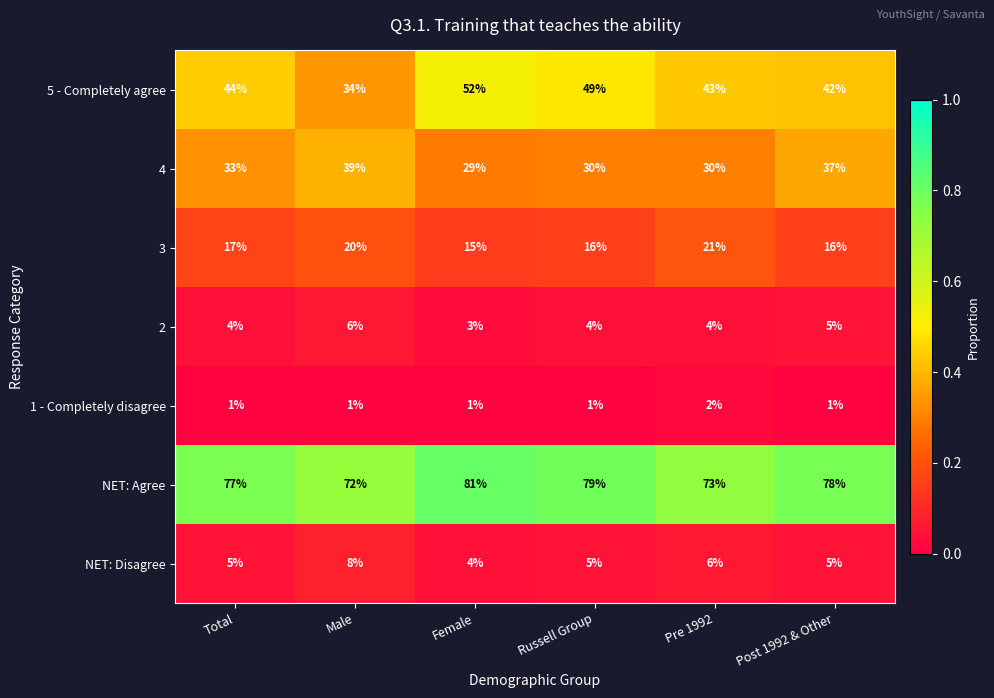

List the series in order of their peak value, highest first.

NET: Agree, 5 - Completely agree, 4, 3, NET: Disagree, 2, 1 - Completely disagree